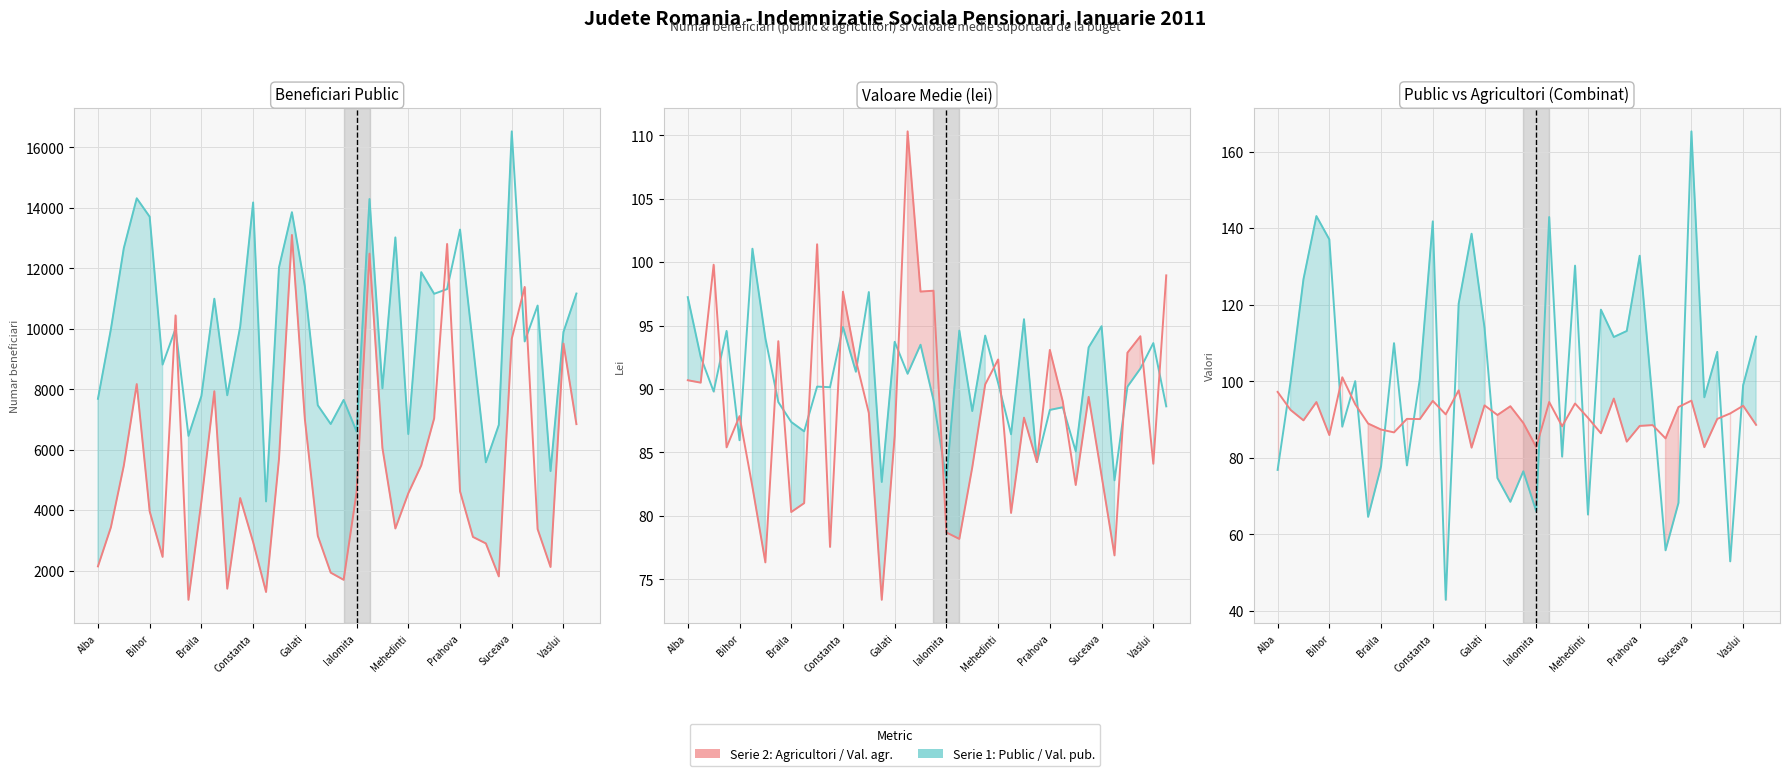

In Beneficiari public (nr), how many points are higher than both neighbors (excluding endpoints)?

12